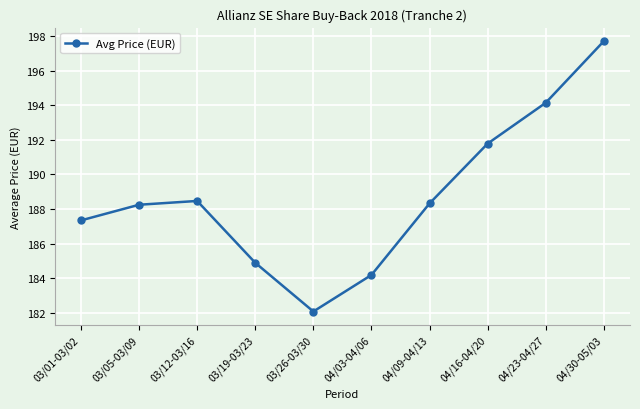

What is the value of the 1st point from the left?

187.3